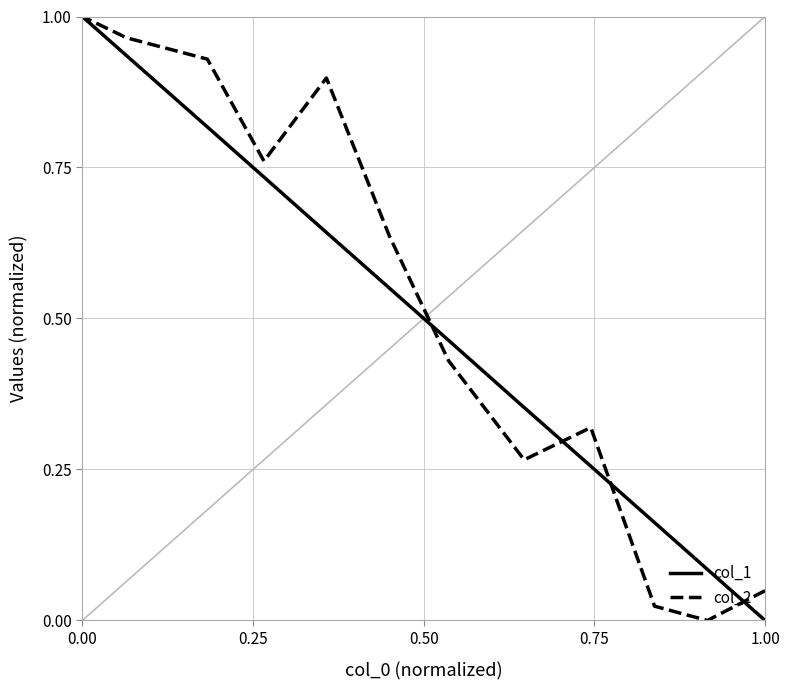

How many interior local valleys does the col_2 series have?

3